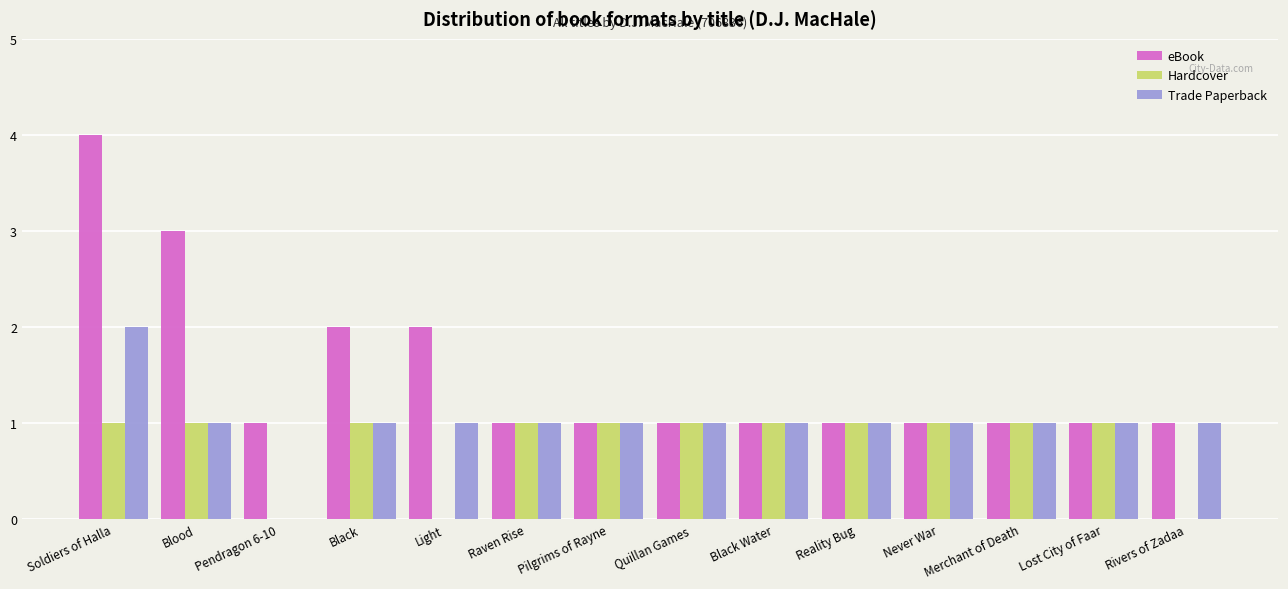

Which series has the largest total across all categories?

eBook